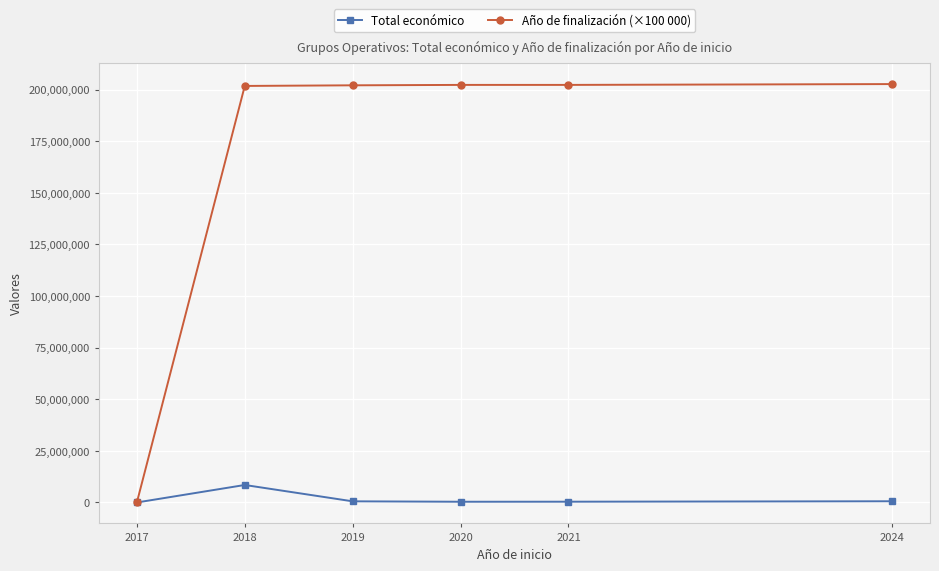

How many lines are shown in the chart?

2